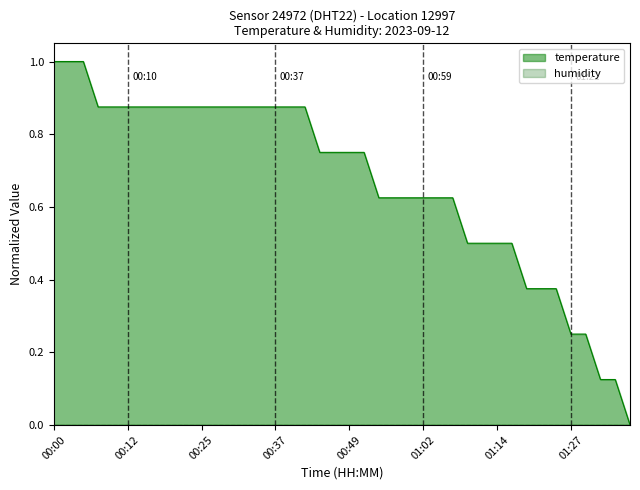

What is the difference between the values at 01:12 and 01:35?

0.4